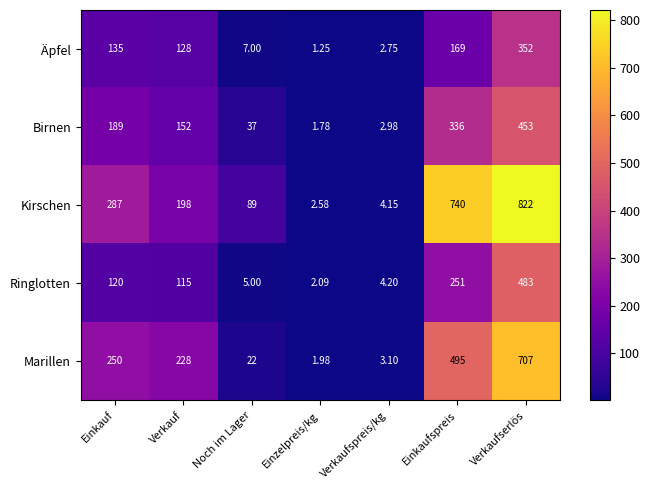

At which category does the chart reach its peak across all series?

Verkaufserlös